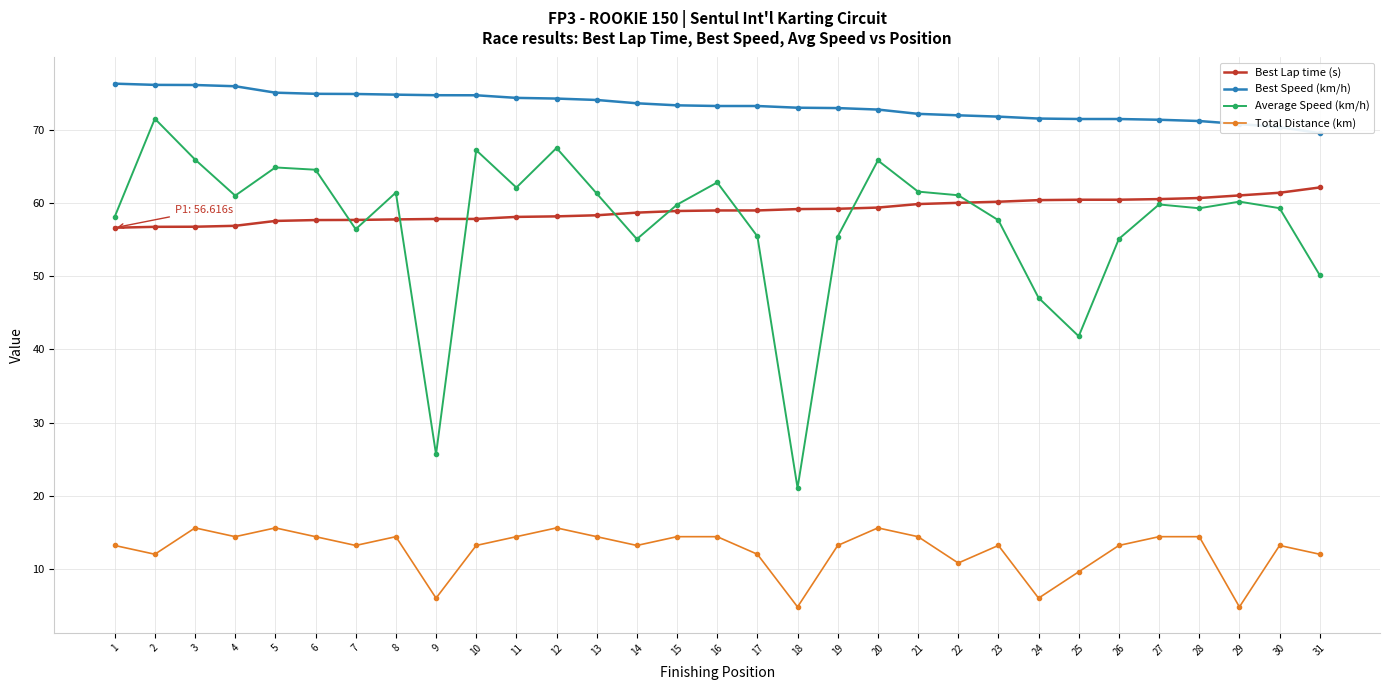

Which series has the largest total across all categories?

Best Speed (km/h)